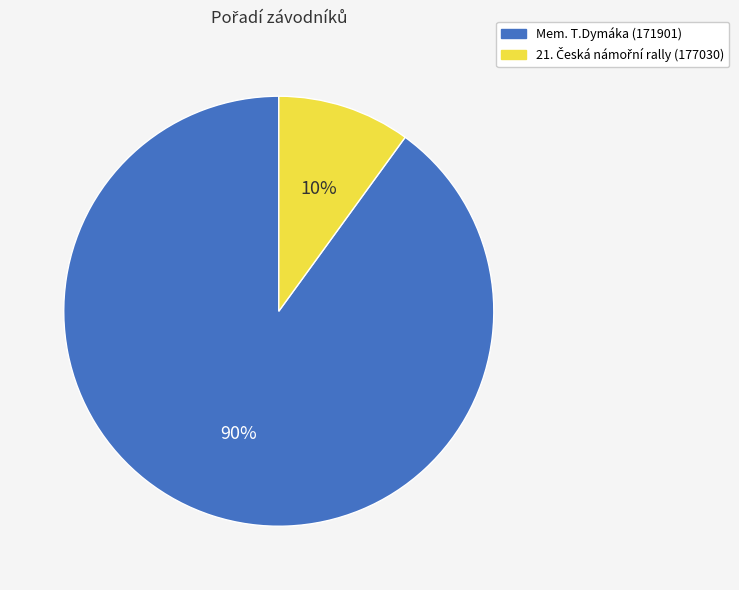

Is there any slice that represents more than half of the pie?

Yes